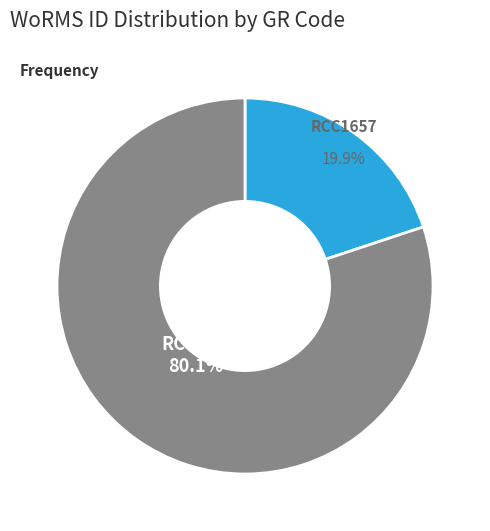

Is there a majority slice in this chart?

Yes